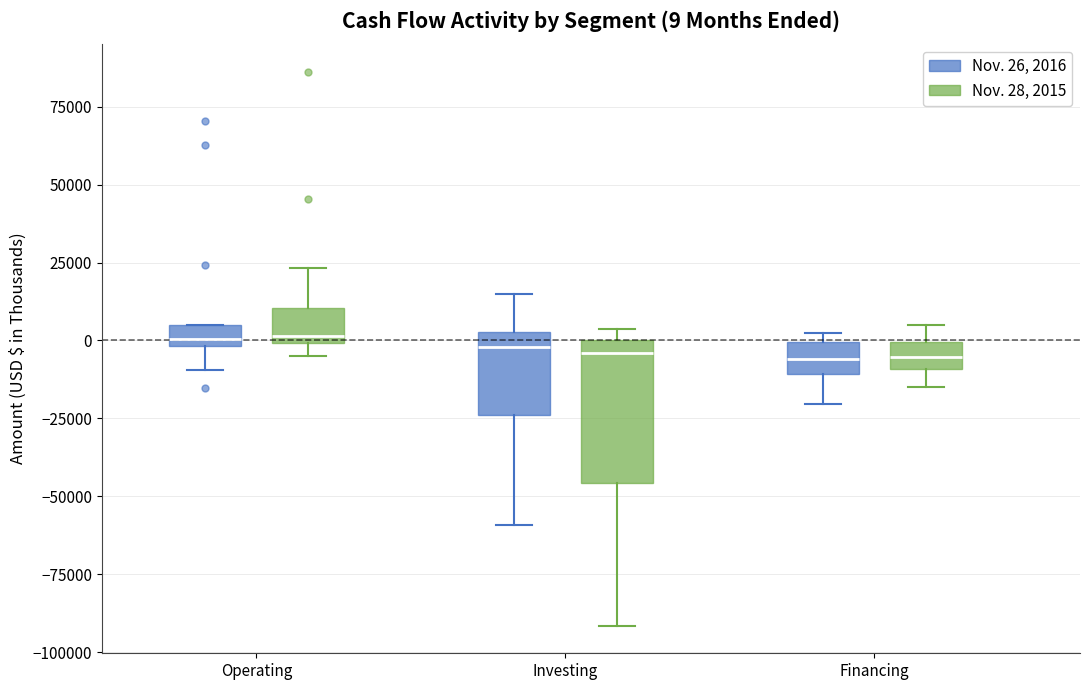

Which box is the tallest, from its lower edge to its upper edge?

Investing (Nov. 28, 2015)